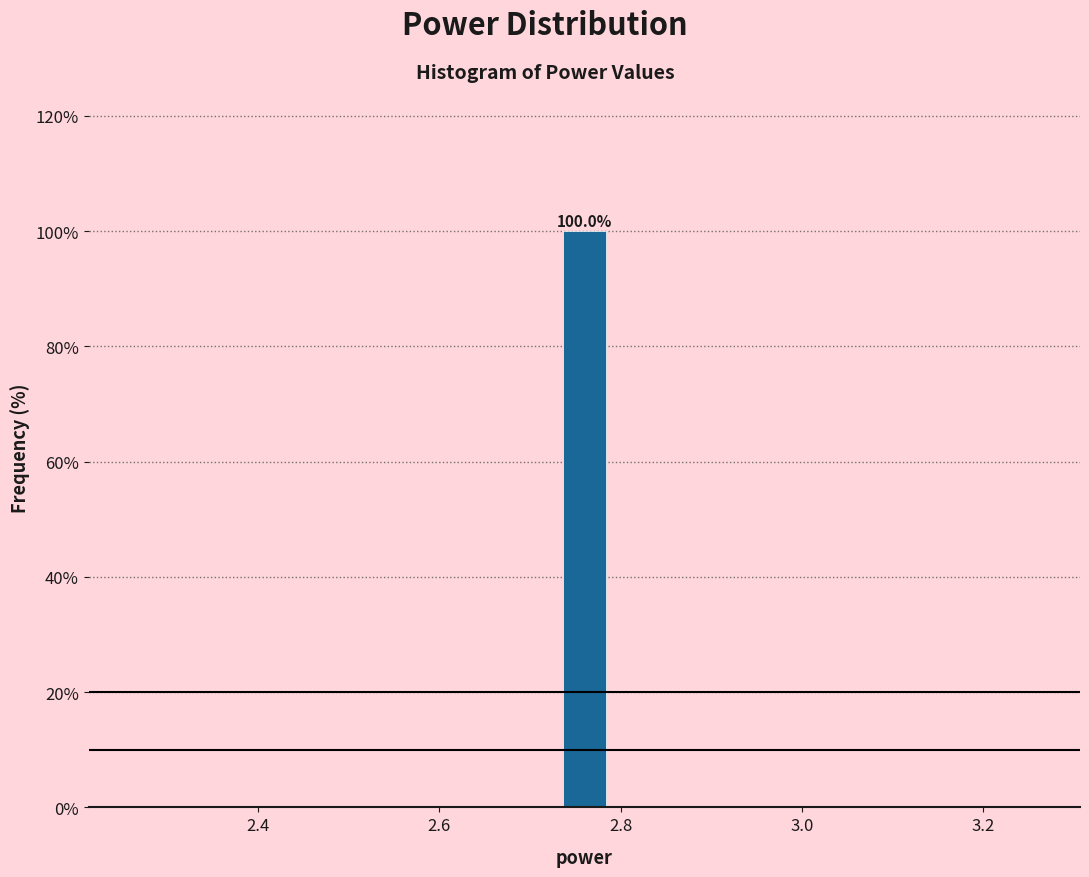

Read against the x-axis, roughly where is the centre of the tallest bar?

2.76